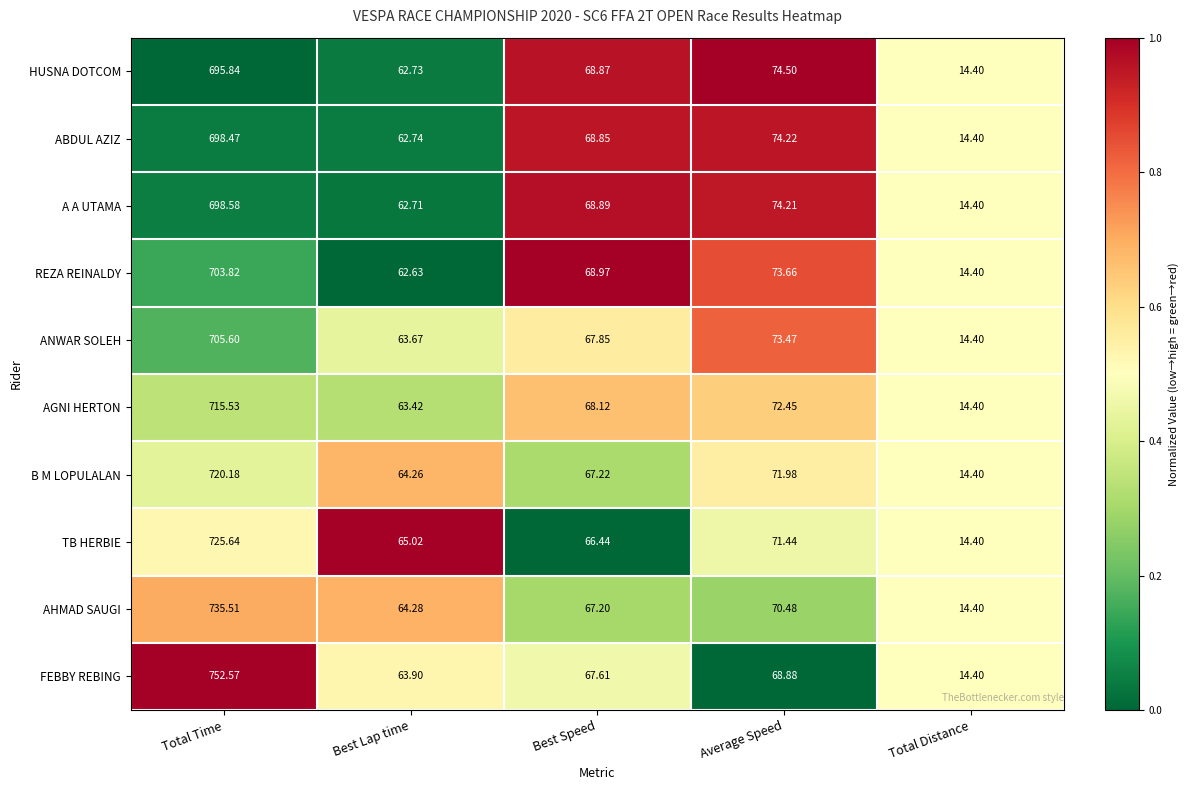

Which category has the highest value across all series?

Total Time